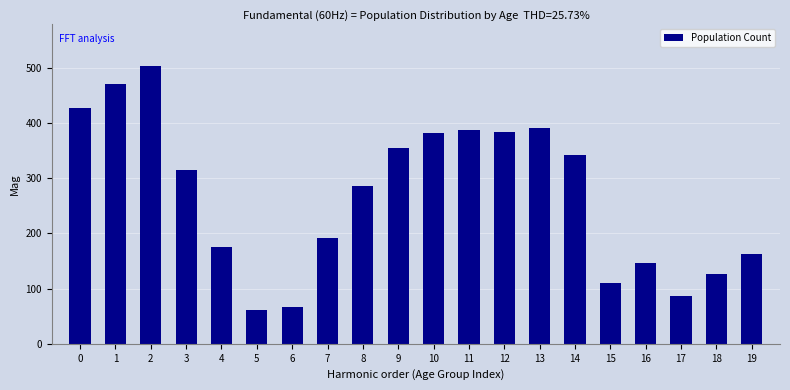

What is the difference between the values at 0 and 14?

85